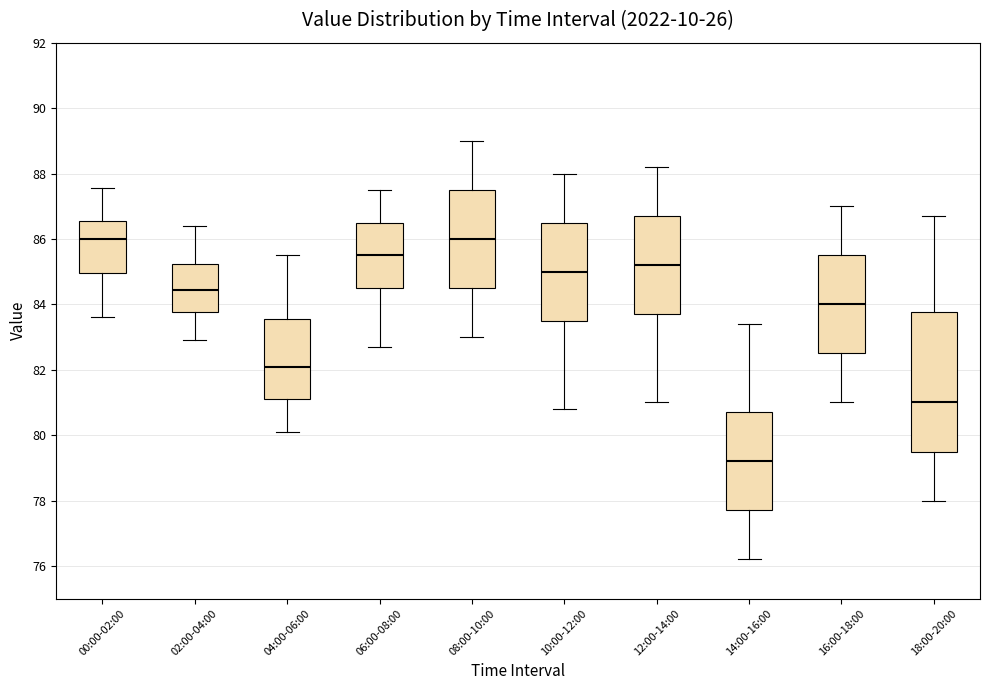

Reading left to right, transcribe this box plot: for each box, give where its median line is, the range the box spans, and where its two whiskers end, as read against the y-axis. The values are not printed on the chart, so give them approximately, as read against the axis.

00:00-02:00: median 86.0, box 85.0 to 86.6, whiskers 83.6 to 87.6
02:00-04:00: median 84.4, box 83.8 to 85.2, whiskers 83.0 to 86.4
04:00-06:00: median 82.2, box 81.2 to 83.6, whiskers 80.2 to 85.6
06:00-08:00: median 85.6, box 84.6 to 86.6, whiskers 82.8 to 87.6
08:00-10:00: median 86.0, box 84.6 to 87.6, whiskers 83.0 to 89.0
10:00-12:00: median 85.0, box 83.6 to 86.6, whiskers 80.8 to 88.0
12:00-14:00: median 85.2, box 83.8 to 86.8, whiskers 81.0 to 88.2
14:00-16:00: median 79.2, box 77.8 to 80.8, whiskers 76.2 to 83.4
16:00-18:00: median 84.0, box 82.6 to 85.6, whiskers 81.0 to 87.0
18:00-20:00: median 81.0, box 79.6 to 83.8, whiskers 78.0 to 86.8